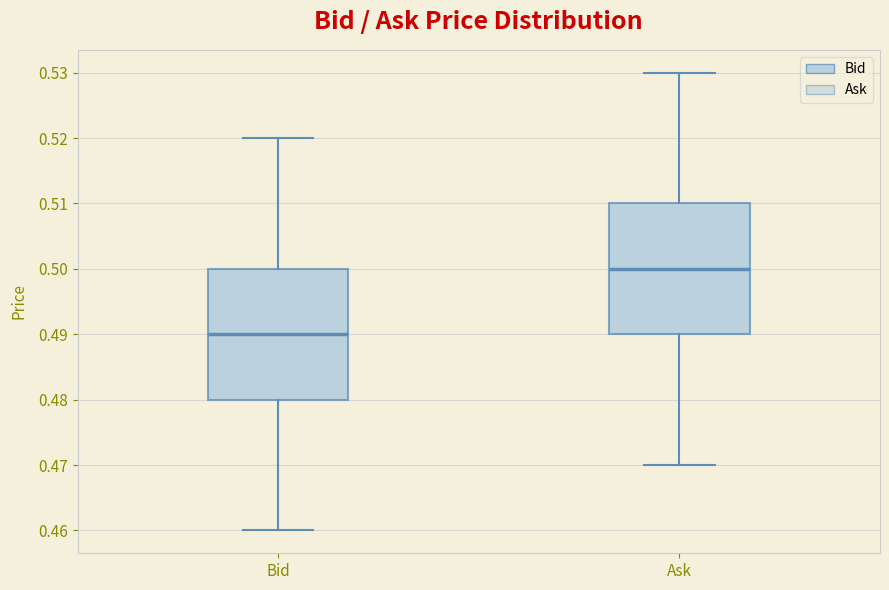

Where is the lower edge of the box for Ask on the y-axis? The values are not printed on the chart, so give them approximately, as read against the axis.

0.49